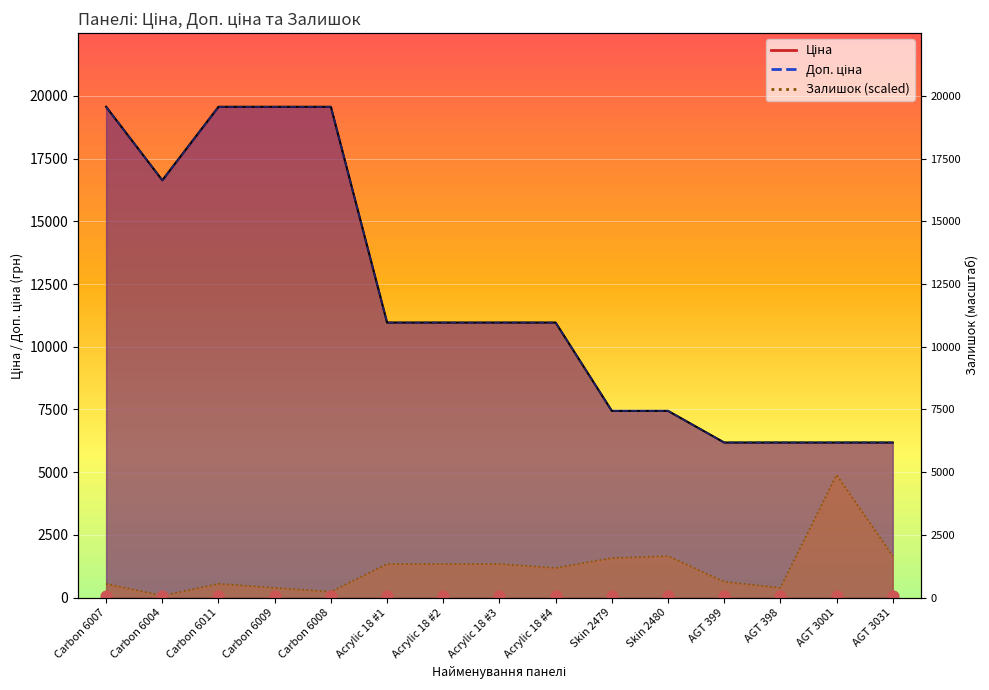

Is the value of Ціна at Acrylic 18 #1 greater than the value of Доп. ціна at Acrylic 18 #2?

No